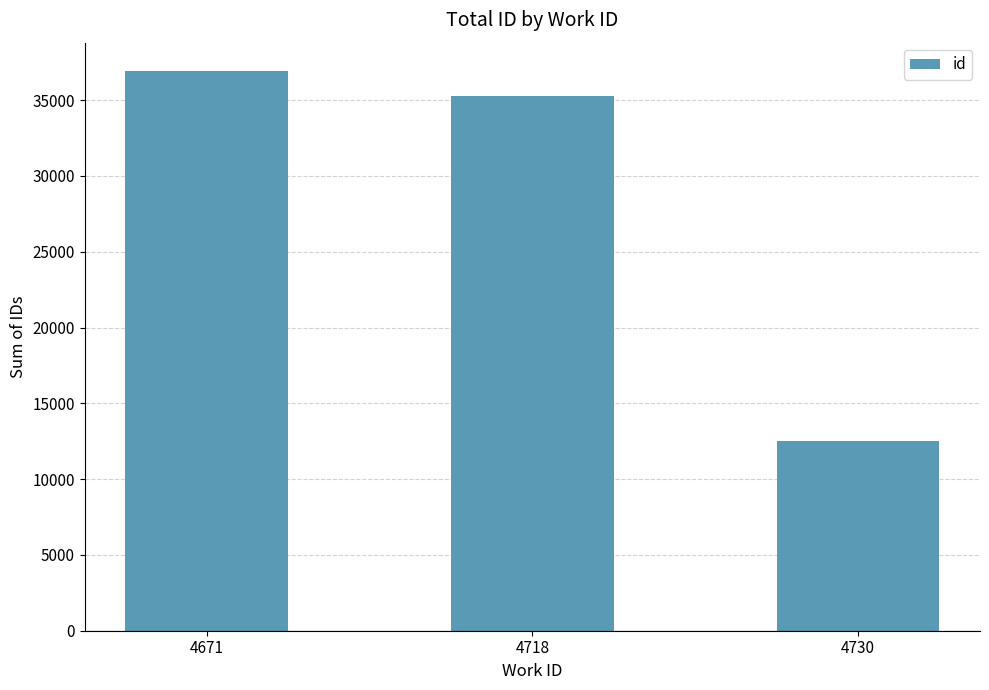

True or false: the data shows 12495 at 4730.

True